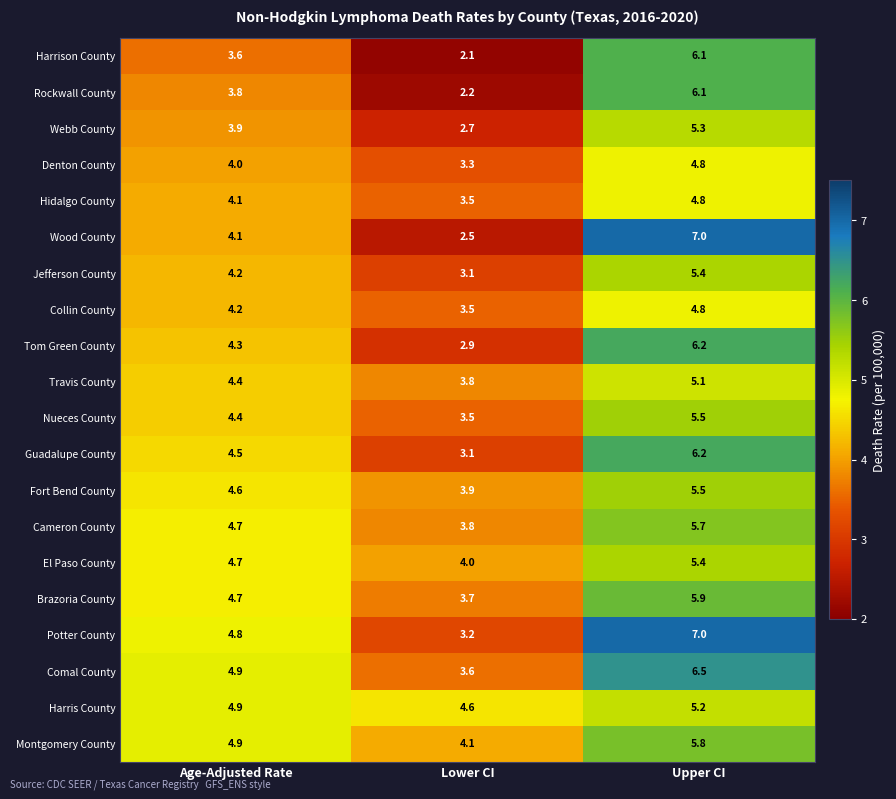

List the labels in order of Nueces County value, smallest first.

Lower CI, Age-Adjusted Rate, Upper CI